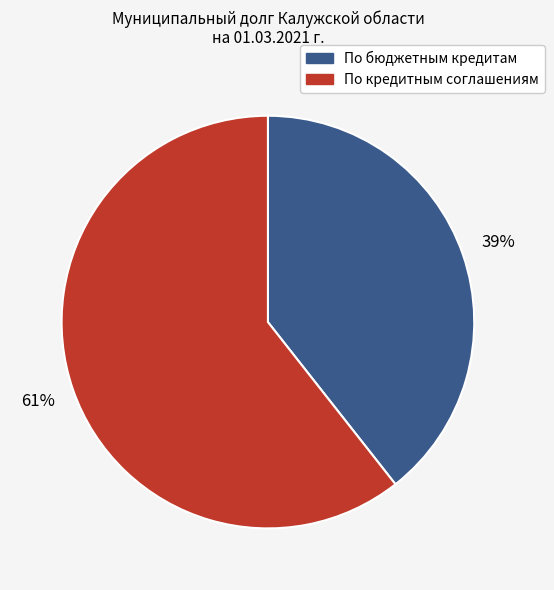

Is there a majority slice in this chart?

Yes